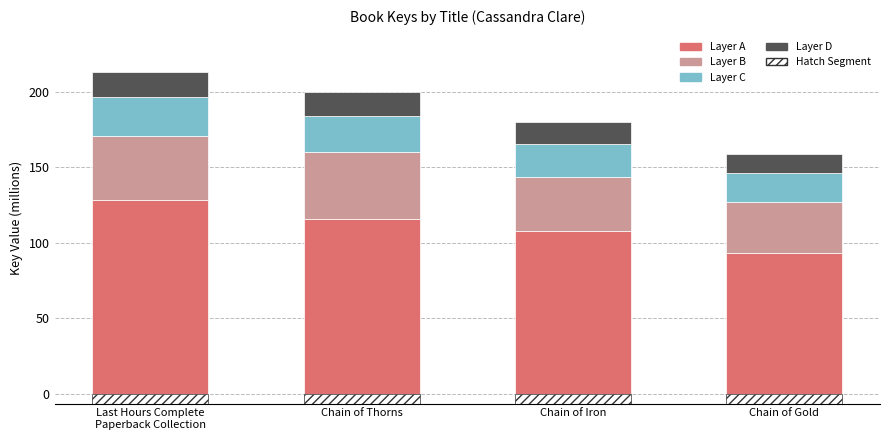

The value of Layer C at Chain of Thorns is 24.0. True or false?

True